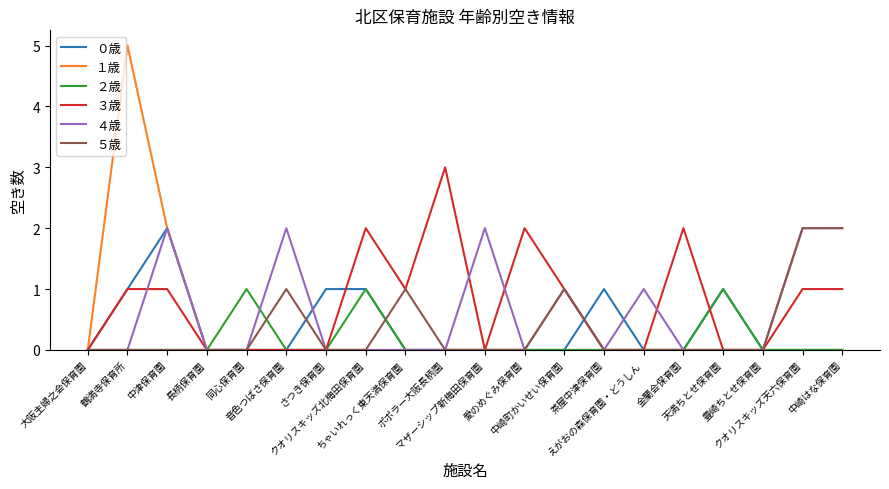

What position from the left is 長柄保育園?

4